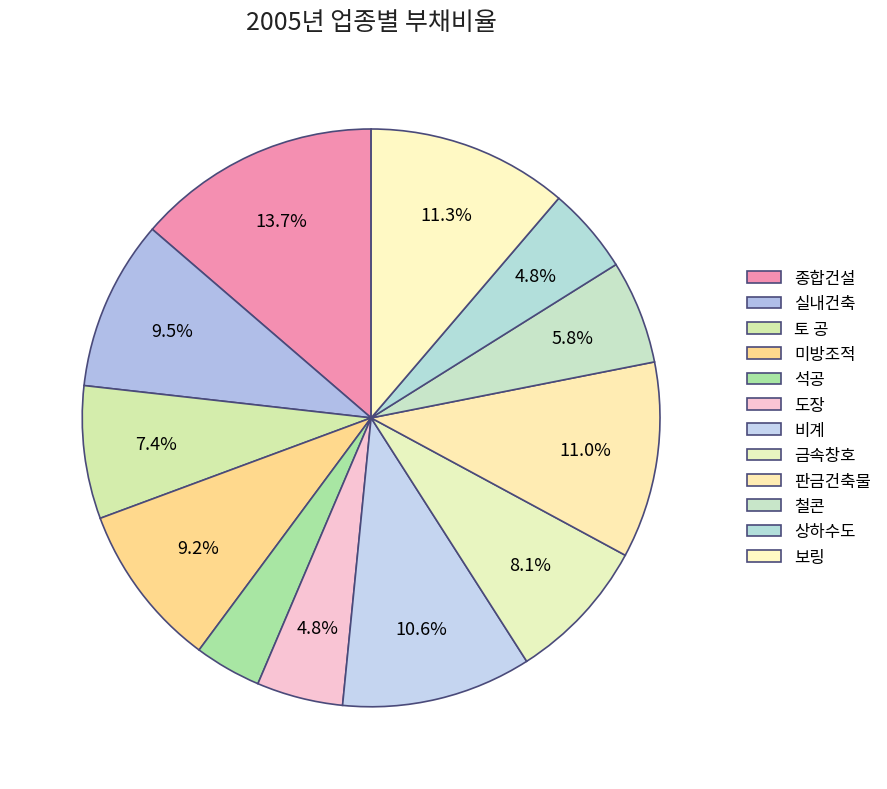

How many slices are in this pie chart?

12